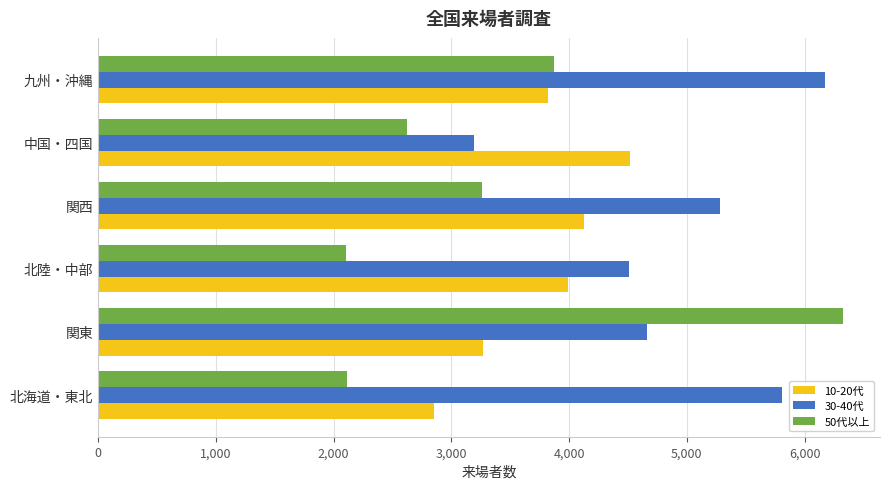

Which series has the largest range (max minus min)?

50代以上